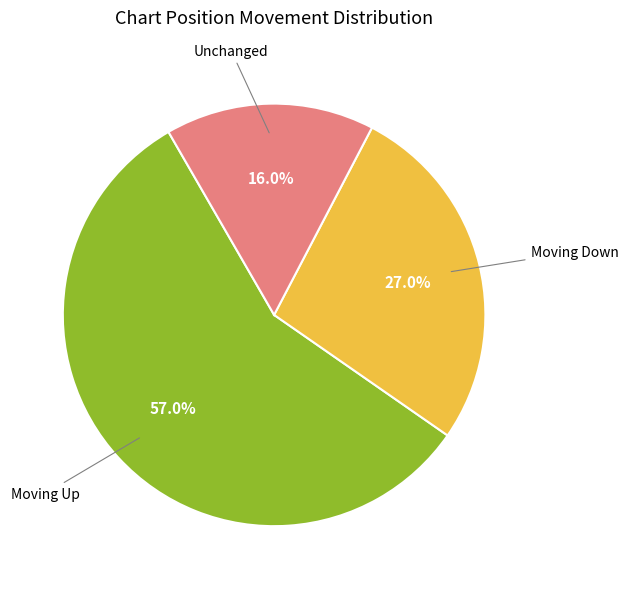

Is there a majority slice in this chart?

Yes